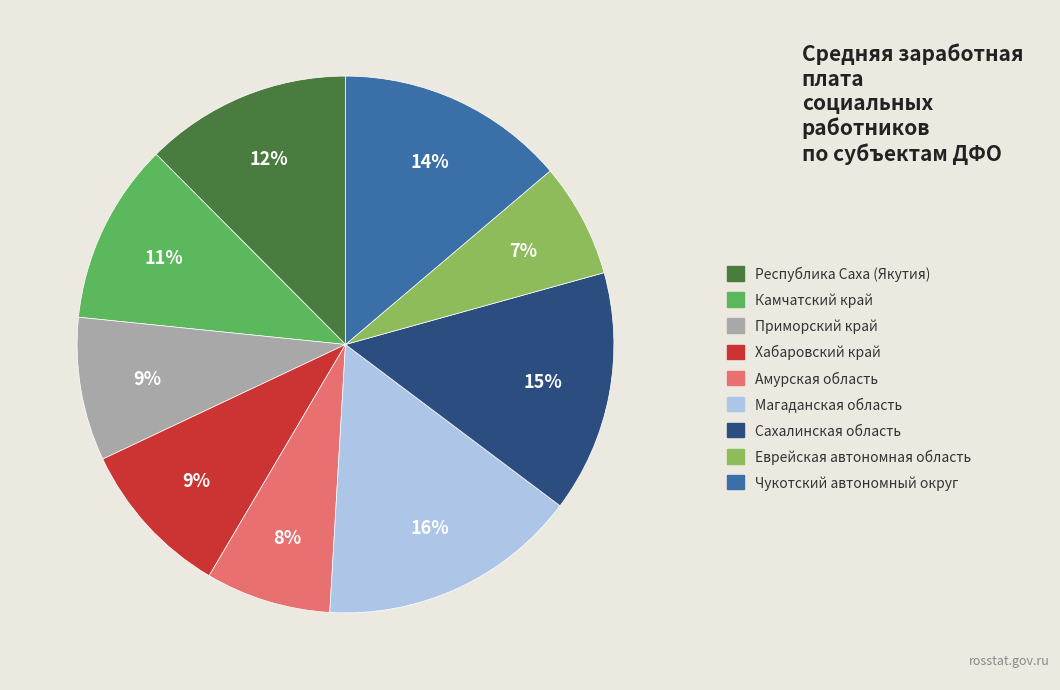

The Приморский край slice represents 17% of the pie. True or false?

False